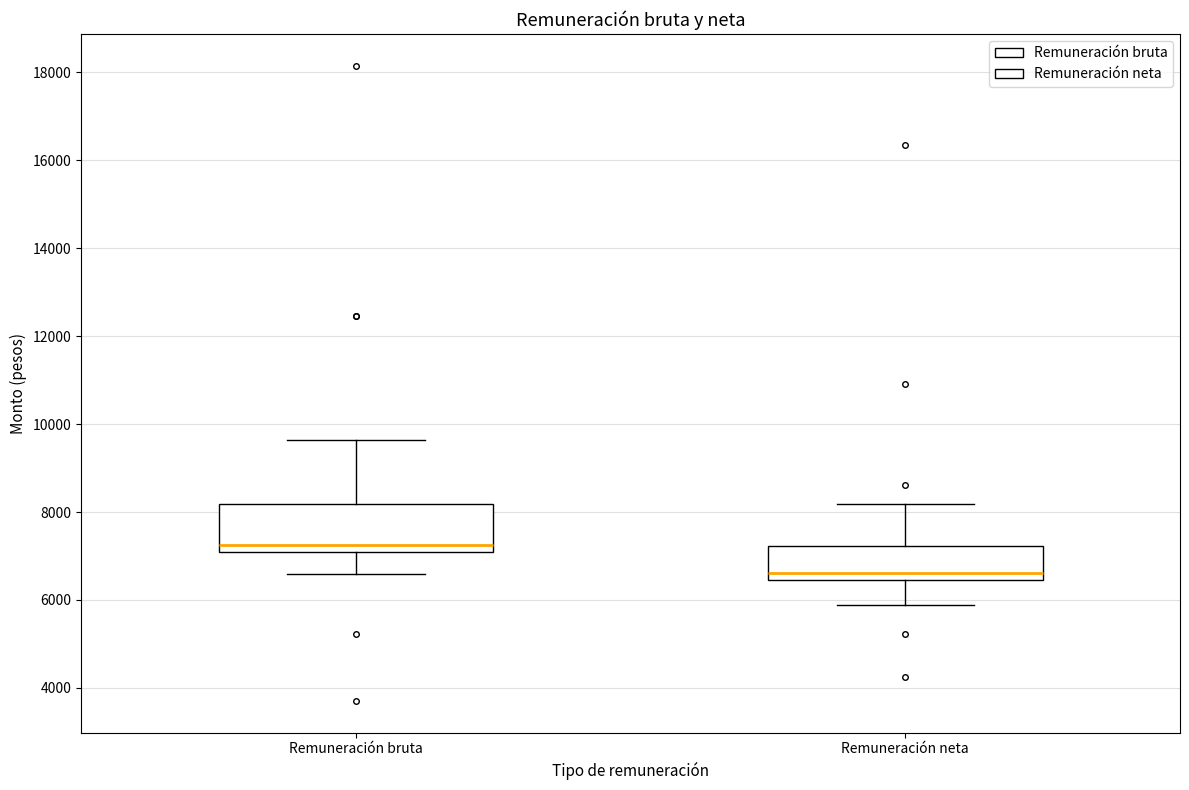

Which box has the lowest median line?

Remuneración neta